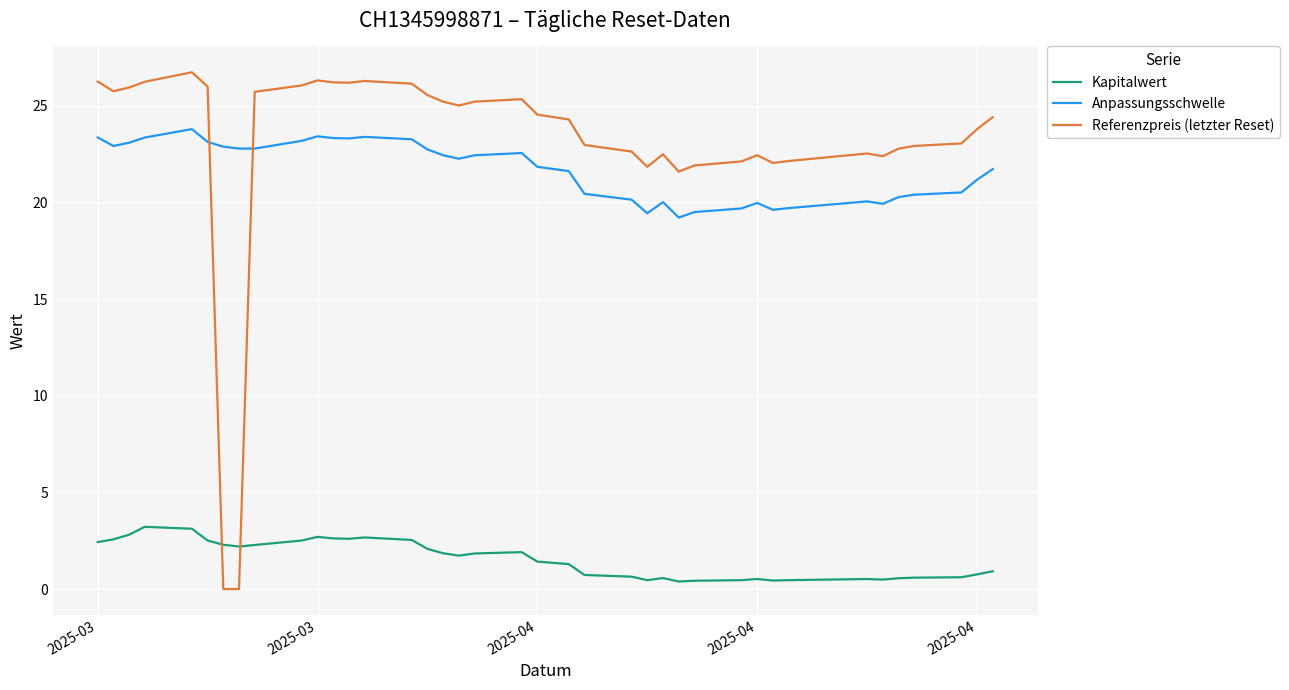

Which series has the largest total across all categories?

Referenzpreis (letzter Reset)